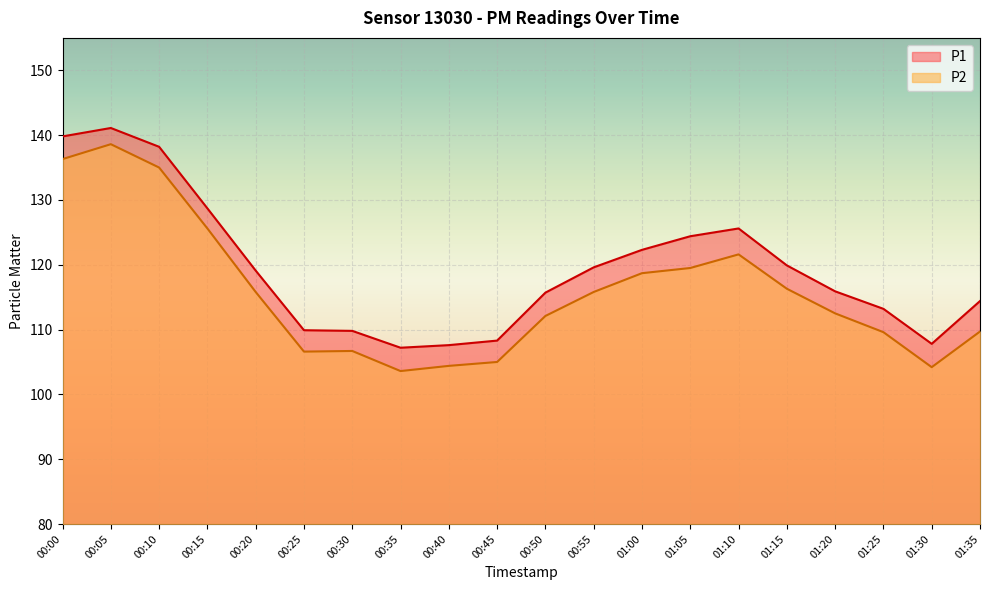

What value does the P2 series have at 01:30?

104.2